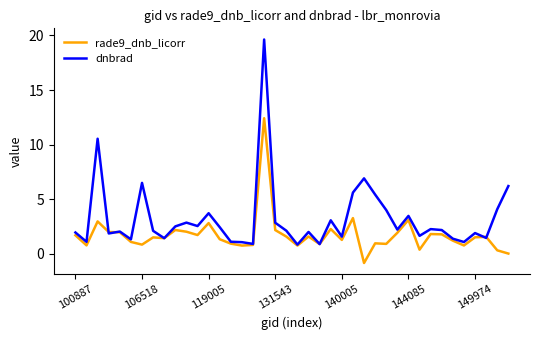

Rank the series by their maximum value, from highest to lowest.

dnbrad, rade9_dnb_licorr